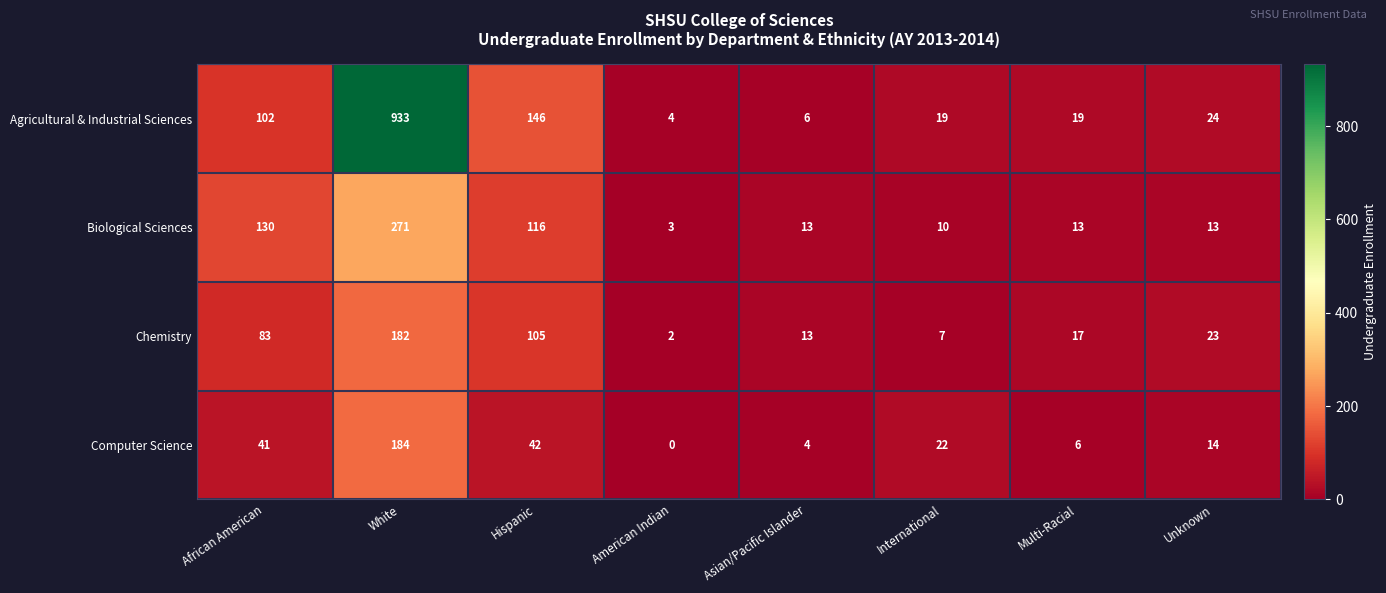

Is the value of Biological Sciences at Unknown greater than the value of Chemistry at Multi-Racial?

No